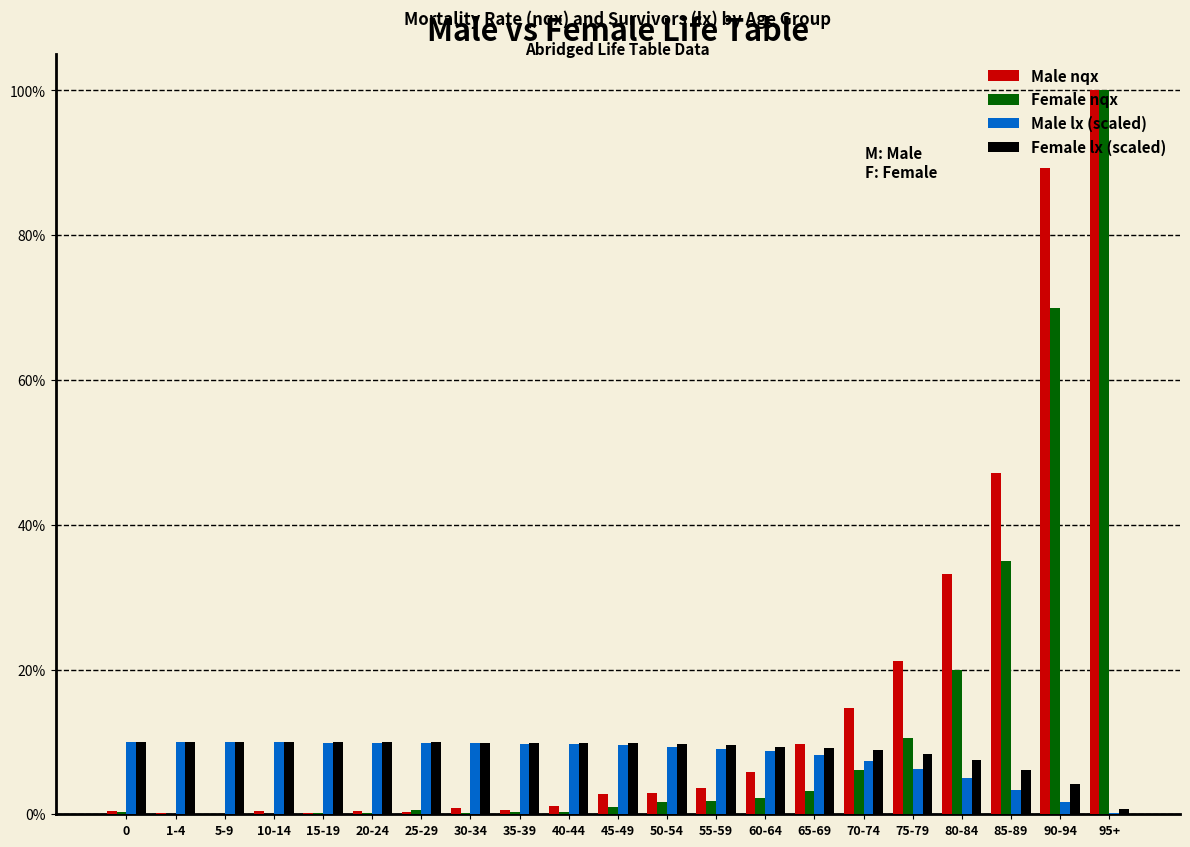

Is it true that Female lx (scaled) equals 6.1 at 85-89?

True